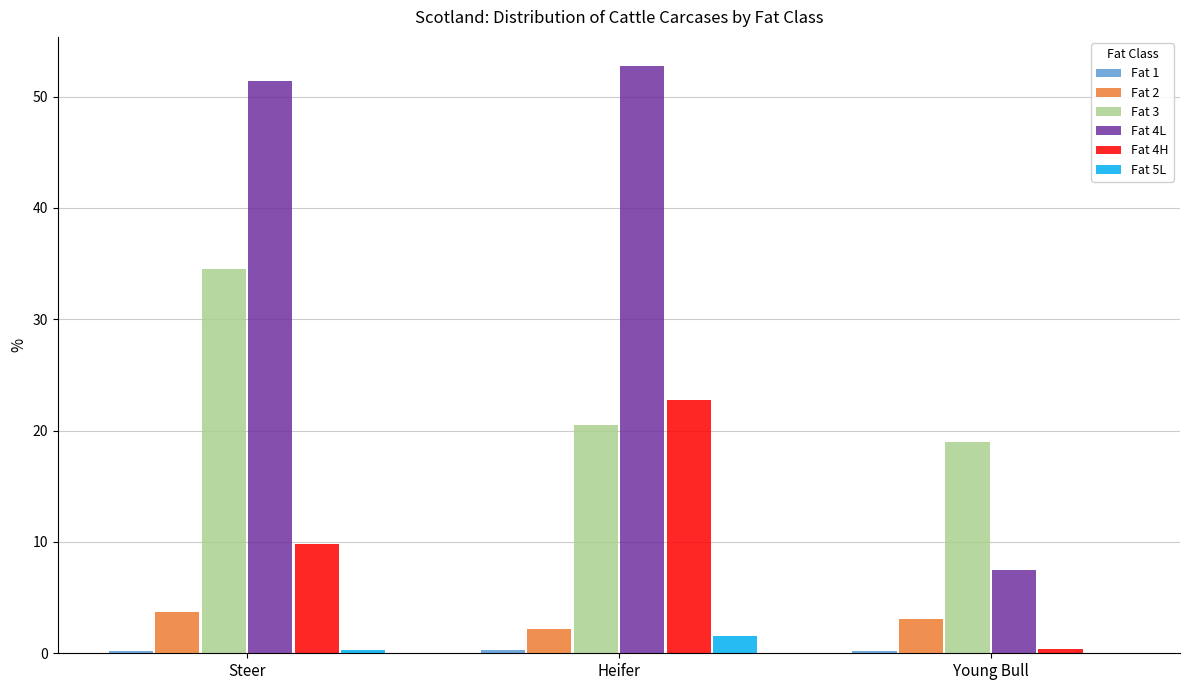

Where is Fat 2 nearest to the value 2?

Heifer